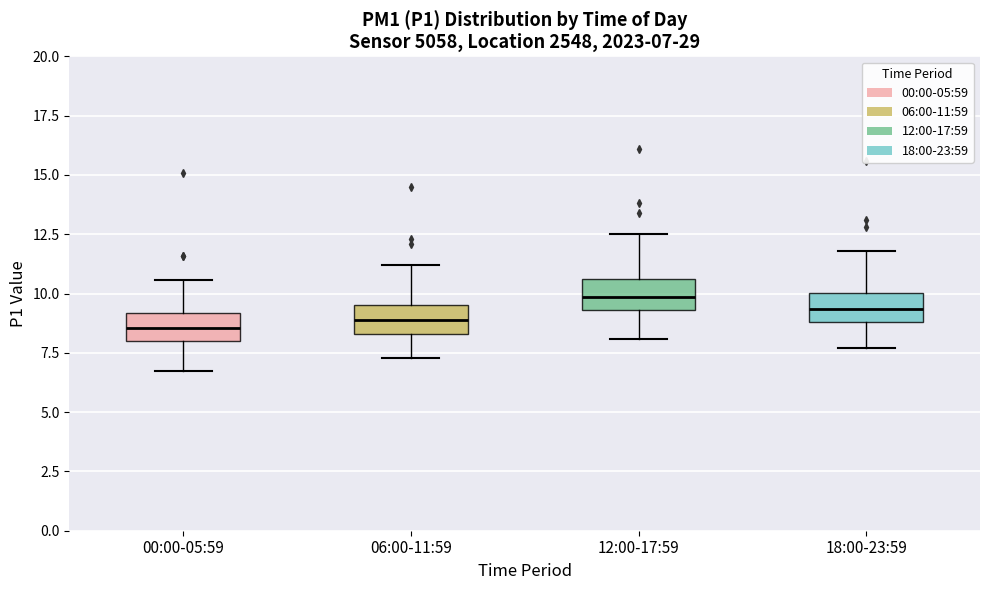

Which box has the highest median line?

12:00-17:59